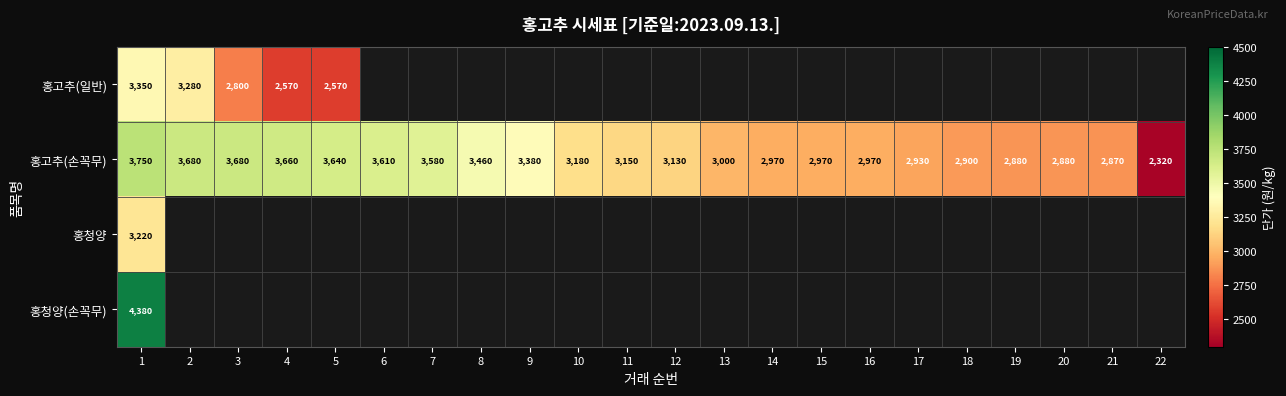

Is it true that 홍고추(일반) equals 4840 at 2?

False